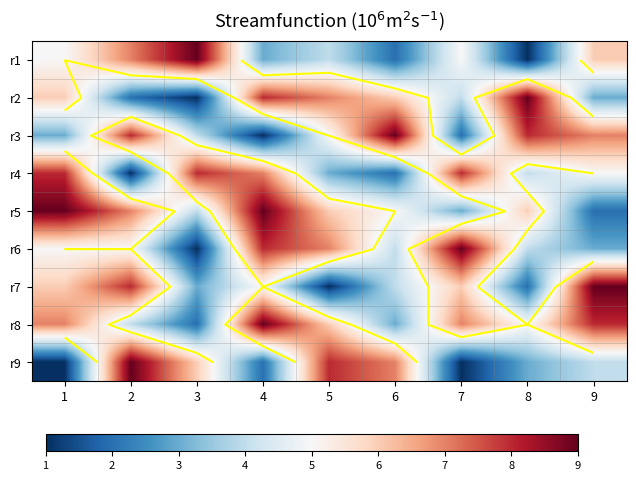

At which category is the sum across all series the highest?

4